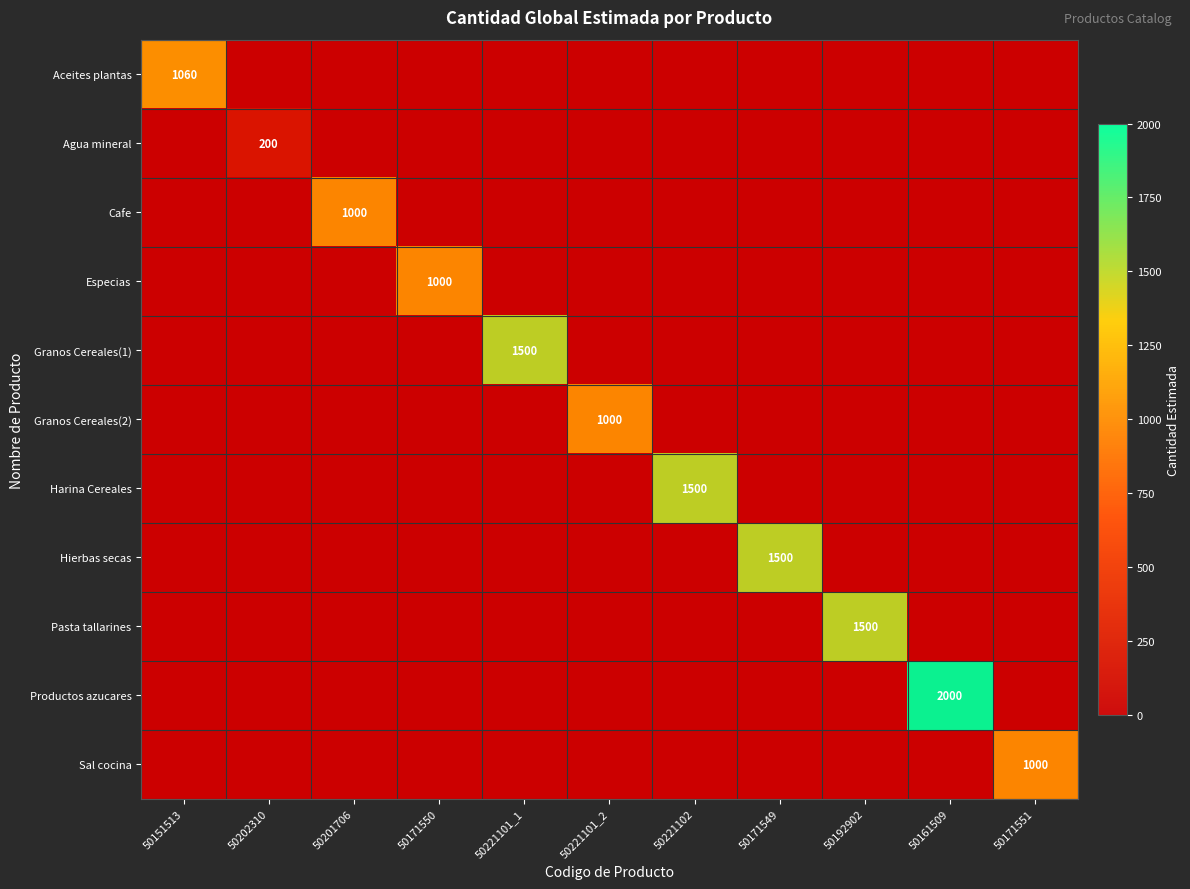

The Agua mineral series shows 78 at 50221101_2. True or false?

False